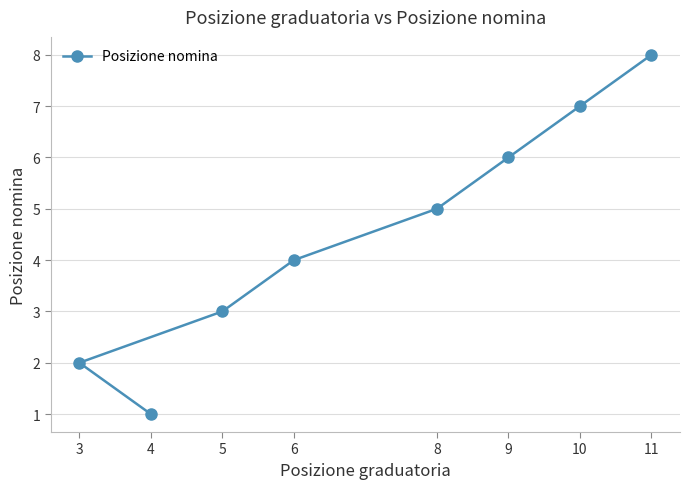

What is the difference between the maximum and second lowest values?

6